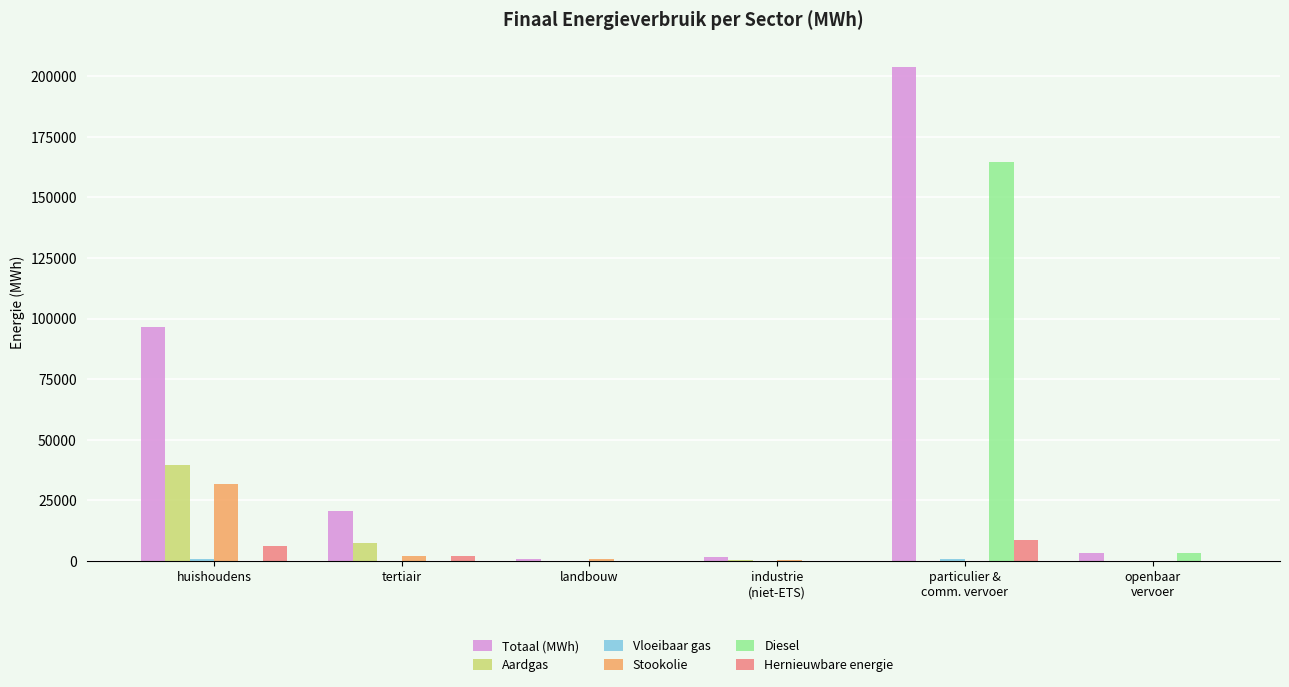

Are the bars grouped side by side (vs. stacked)?

Yes